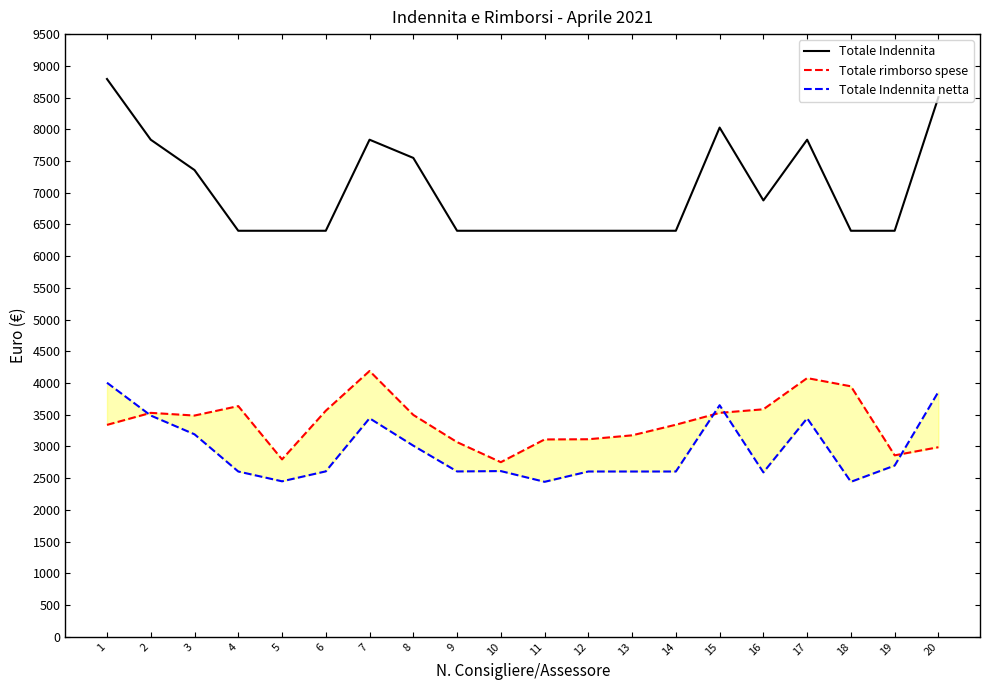

Does the chart display data point markers on the line(s)?

No